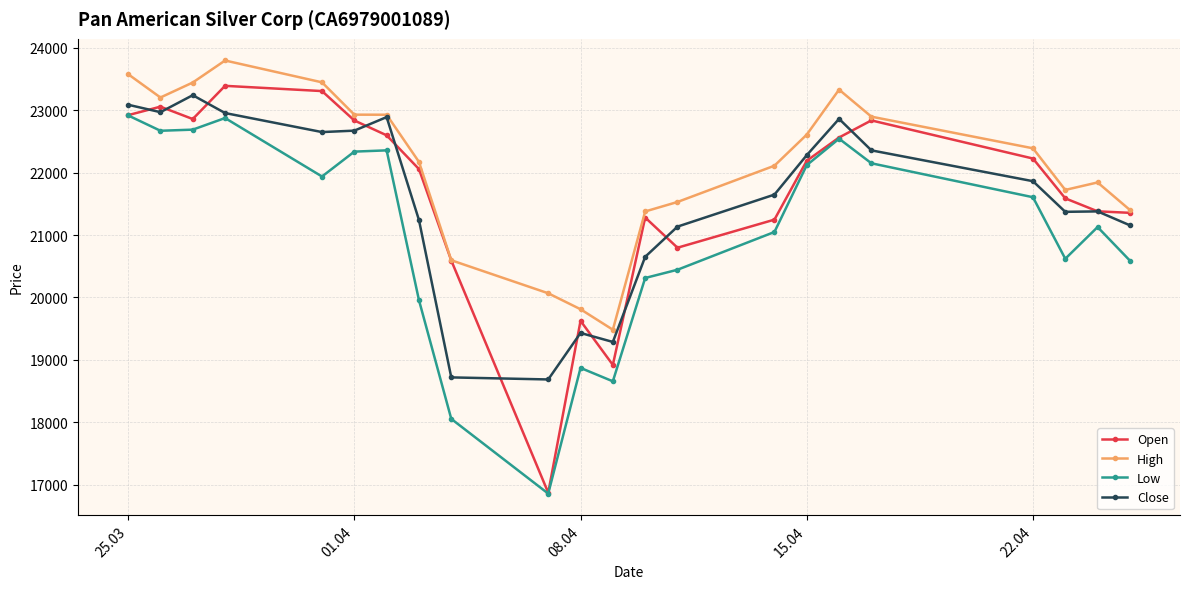

True or false: High and Low intersect in this chart.

False